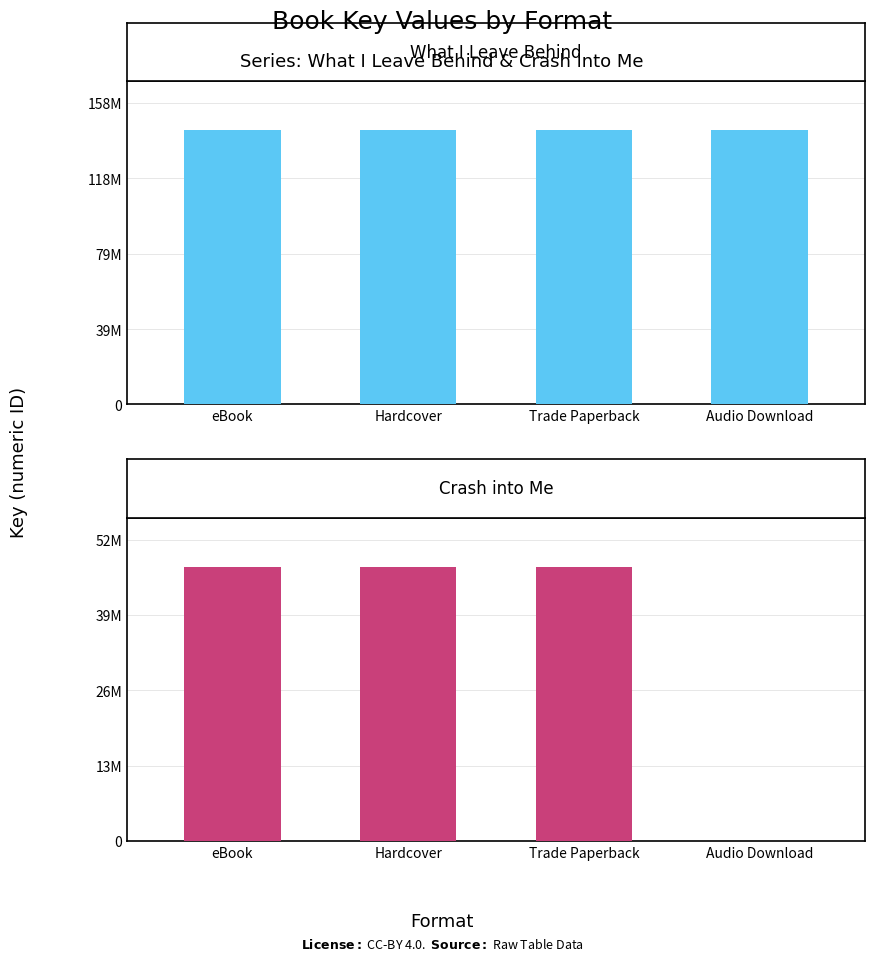

At Hardcover, list the series in order from largest to smallest.

What I Leave Behind, Crash into Me